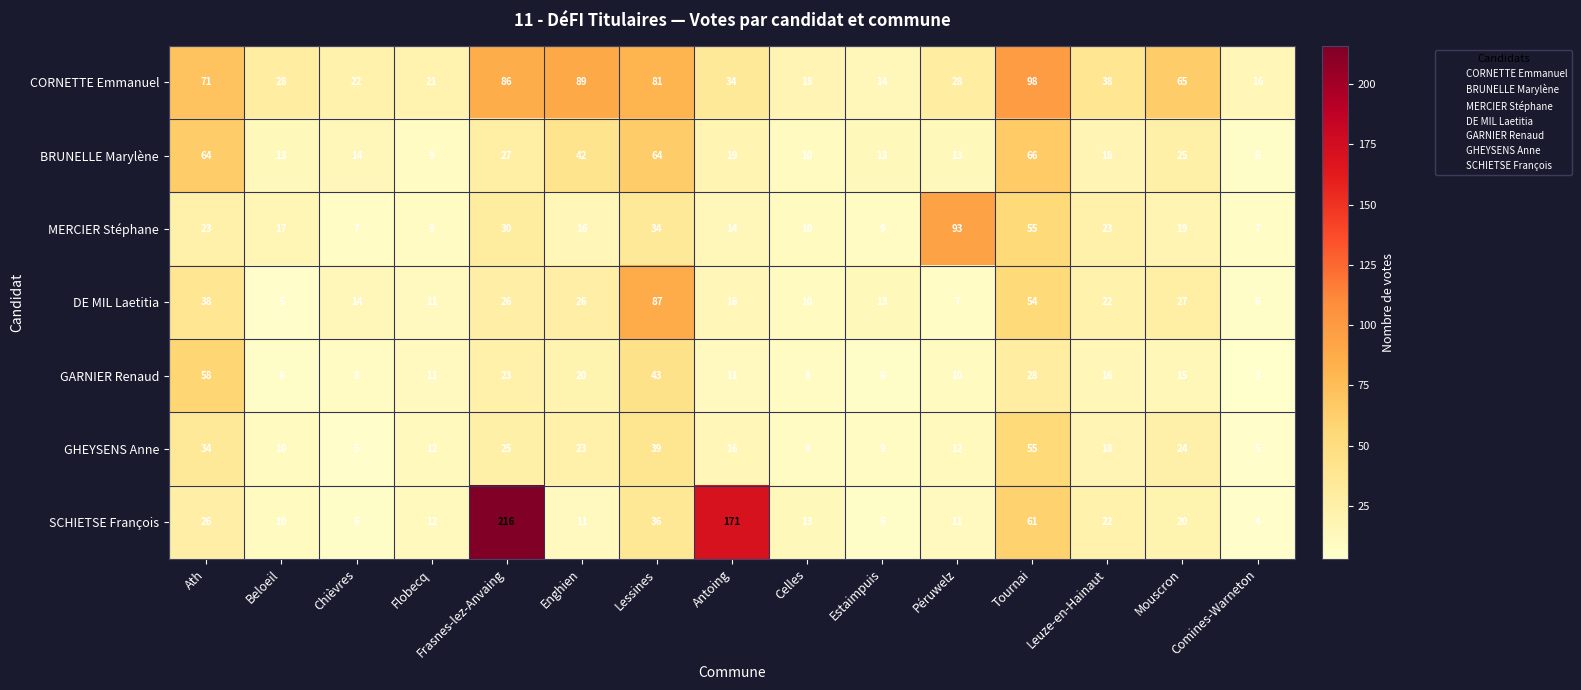

What is the difference between the maximum and minimum values in the GARNIER Renaud series?

55